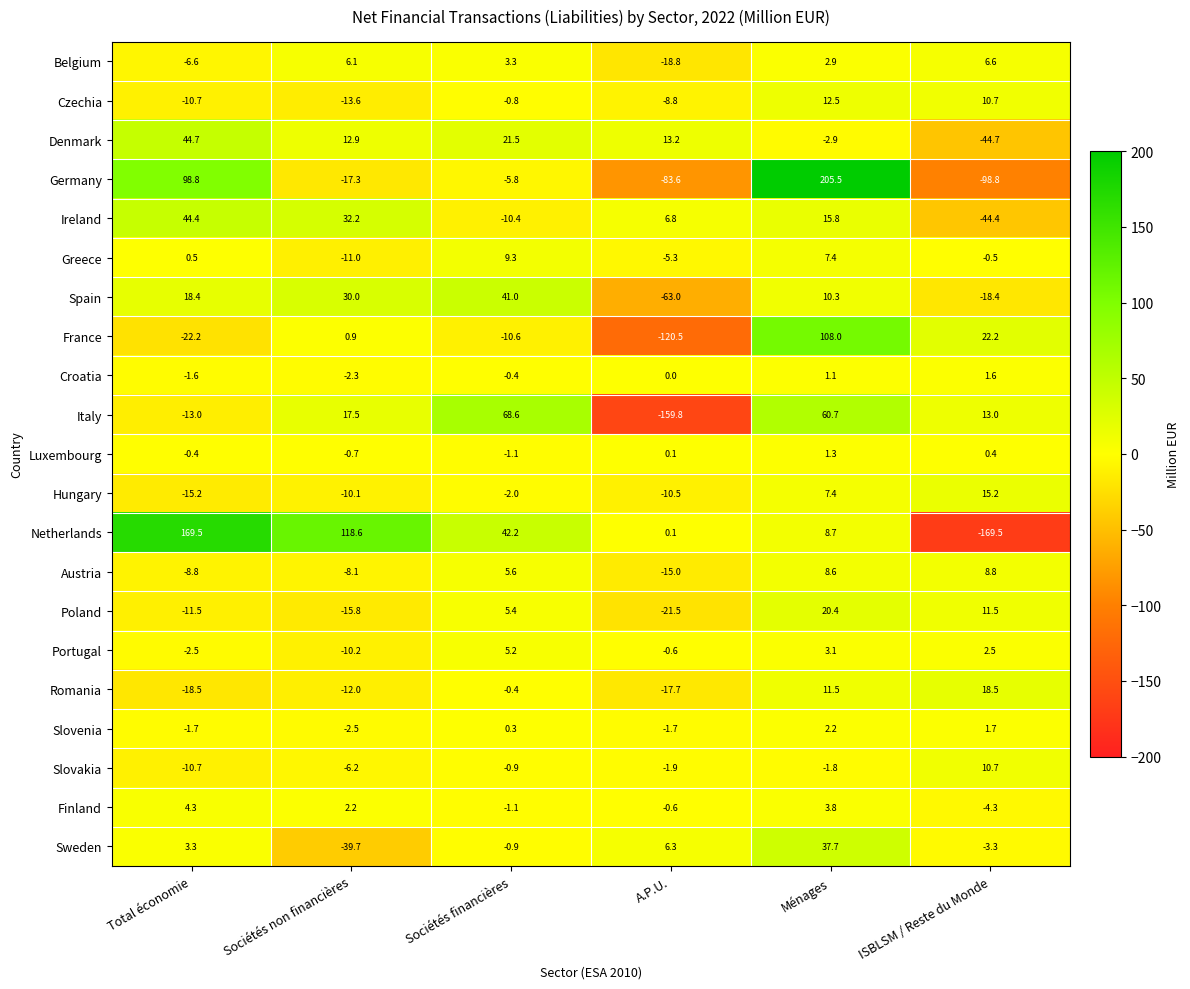

What is the highest value of the Luxembourg series?

1.3